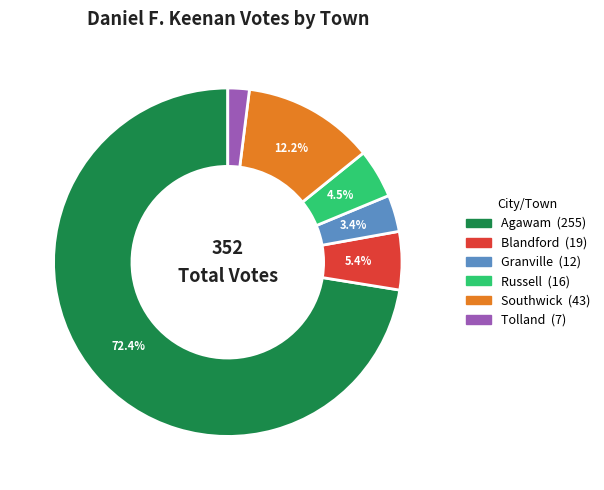

Count the number of slices in the pie.

6